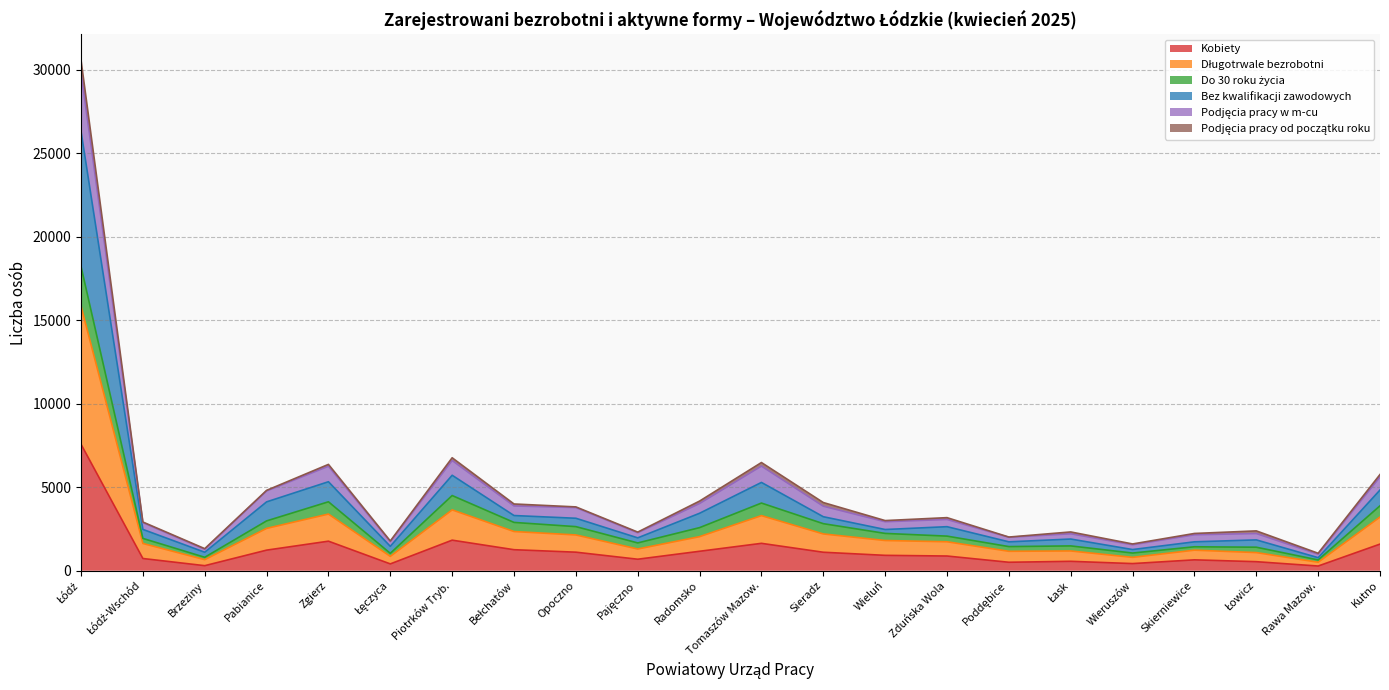

What is the highest value of the Kobiety series?

7571